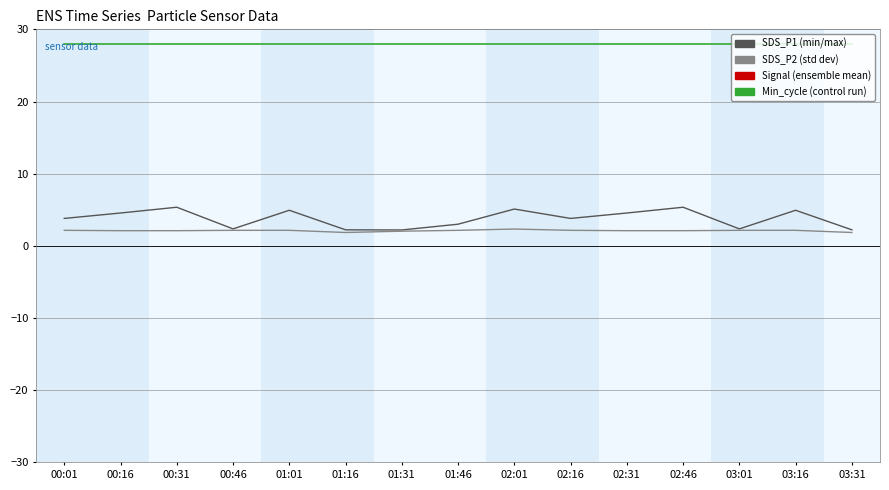

Which has a higher value, 02:16 or 00:16?

00:16